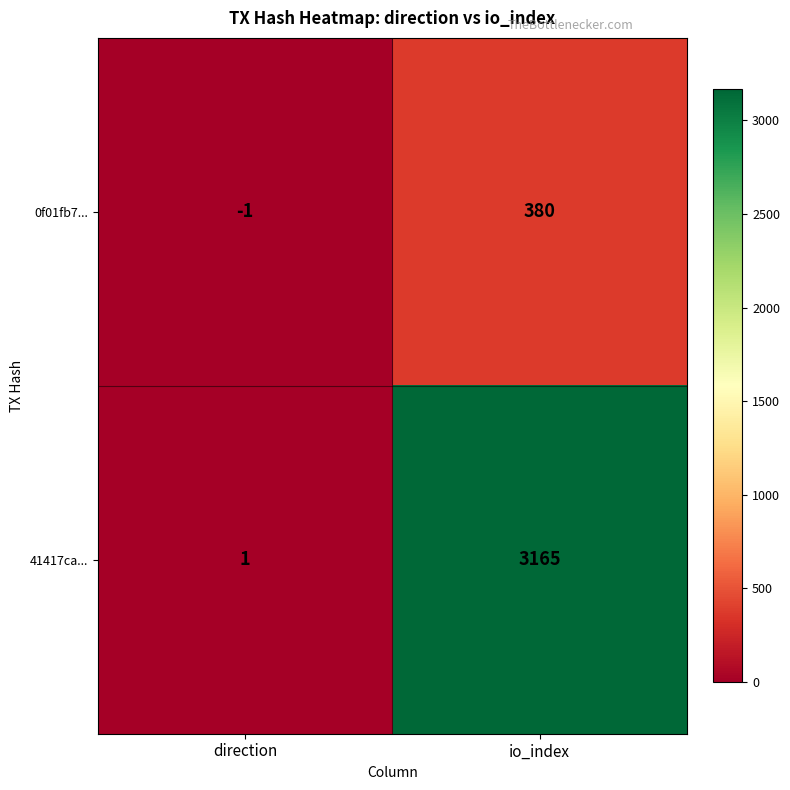

How many values in 0f01fb7... are below zero?

1